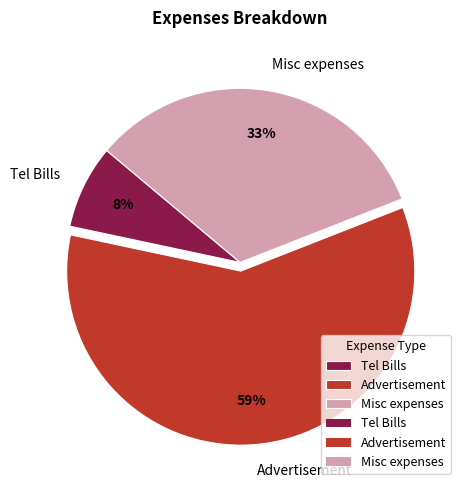

Count the number of slices in the pie.

3